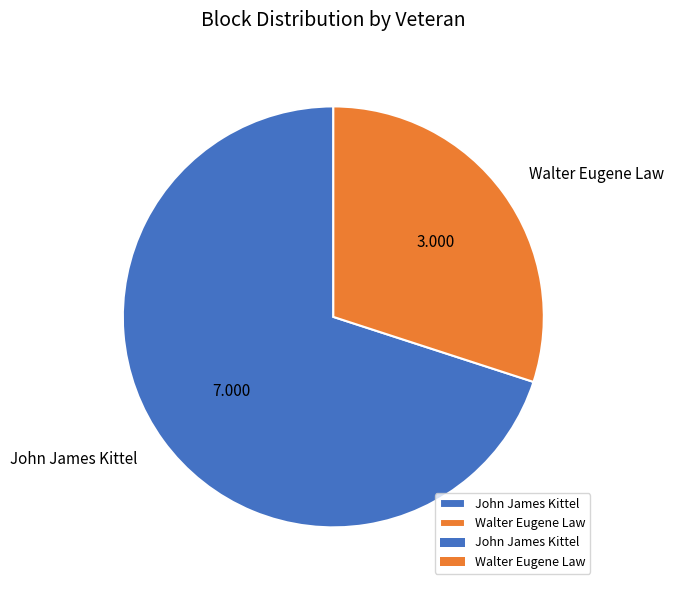

Is the sum of Walter Eugene Law and John James Kittel greater than half?

Yes